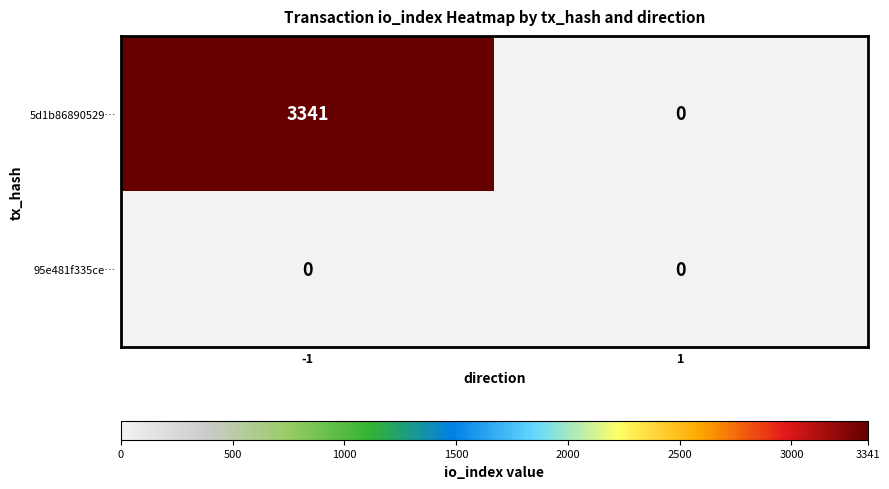

At how many categories does at least one series exceed 1732?

1